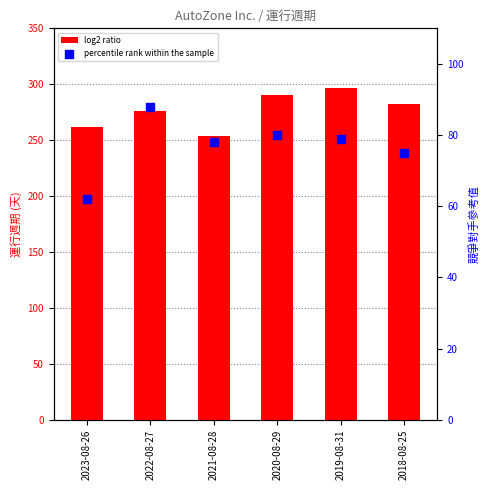

Which series has the largest Y range (max minus min)?

log2 ratio